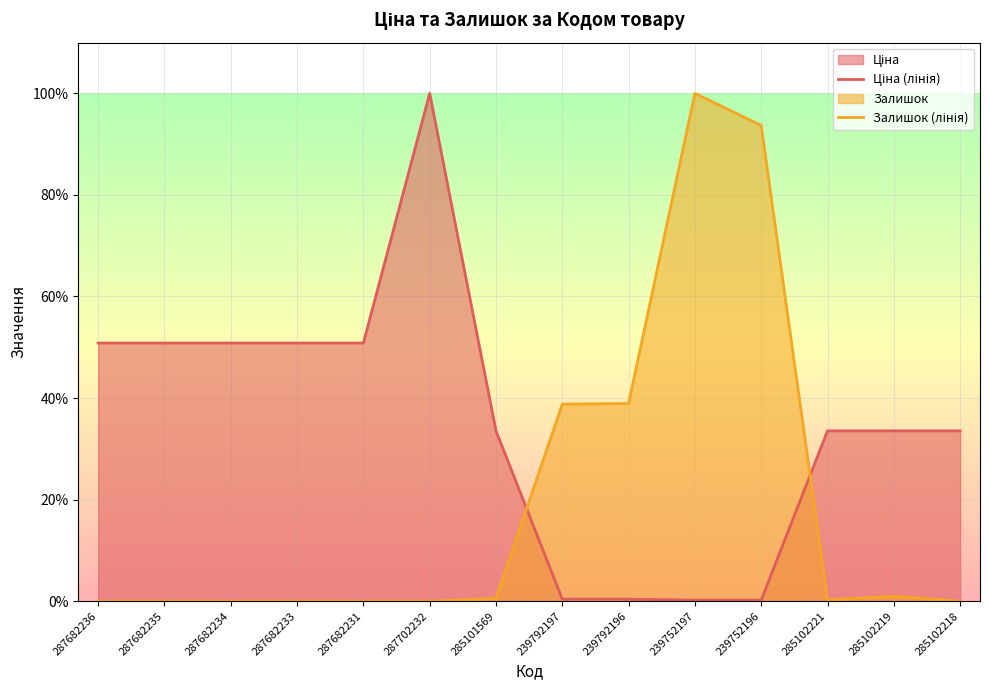

True or false: Ціна (лінія) has more than 1 points higher than both neighbors.

False